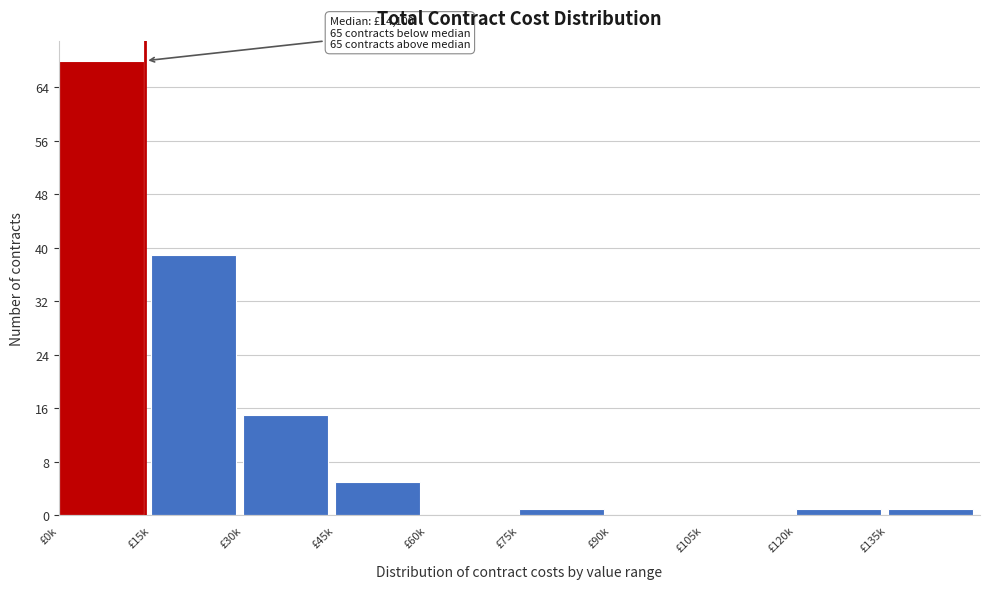

Reading right to left, list all the values displayed in this chart.

£135k=1	£120k=1	£105k=0	£90k=0	£75k=1	£60k=0	£45k=5	£30k=15	£15k=39	£0k=68